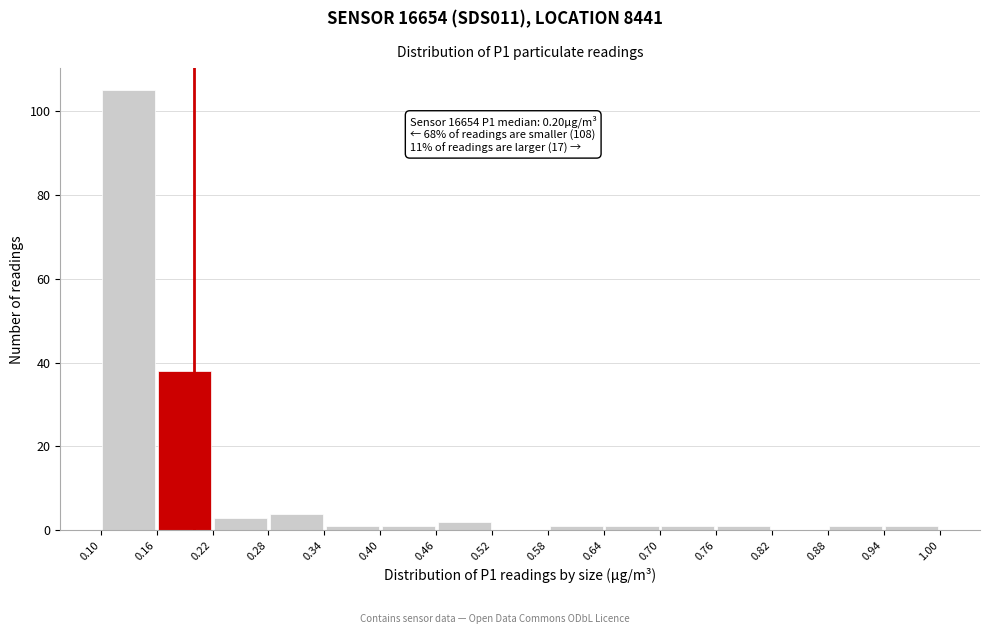

Over which range of the x-axis is the bar tallest?

0.10 to 0.16